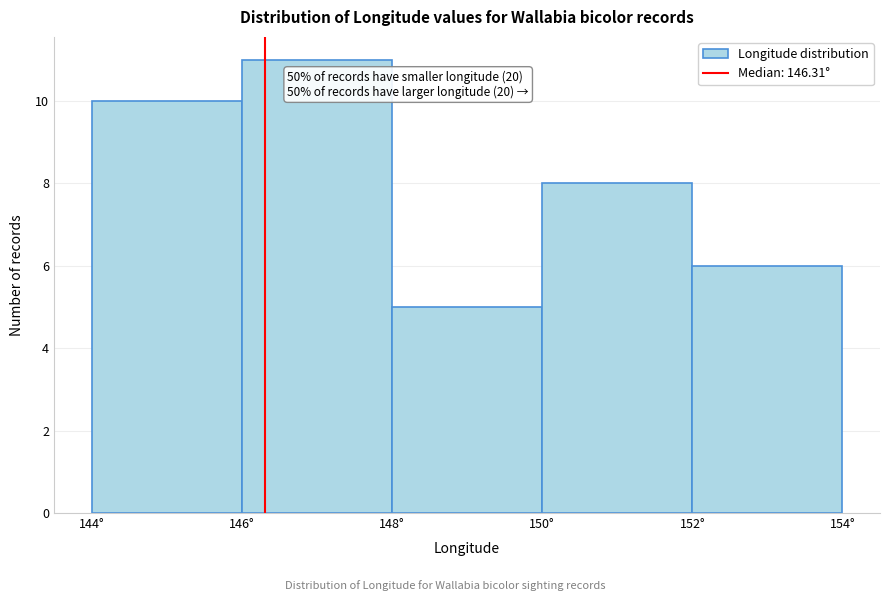

Which range on the x-axis has the tallest bar?

146 to 148